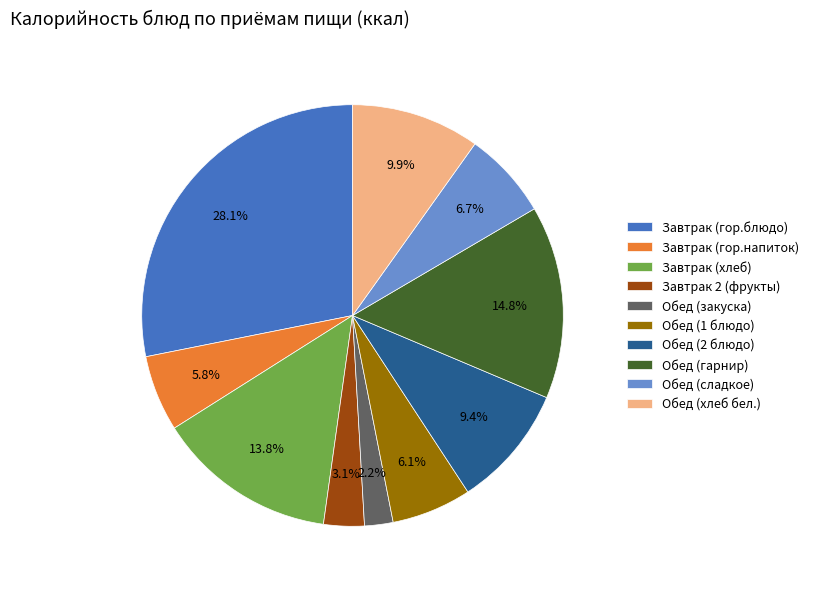

To the nearest percent, what percentage of the pie is Завтрак (хлеб)?

14%